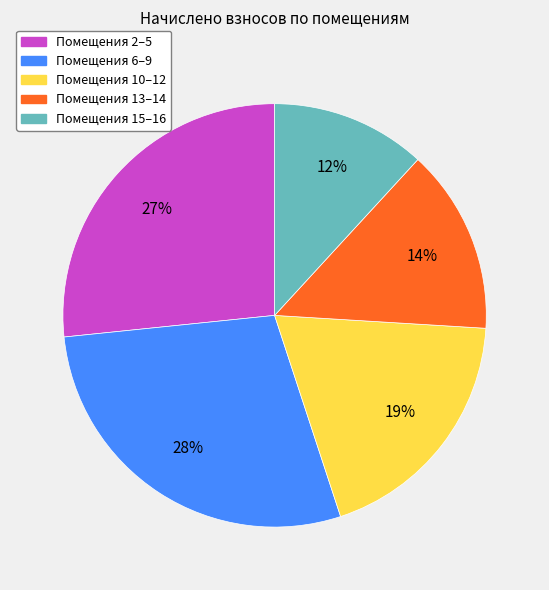

Count the number of slices in the pie.

5